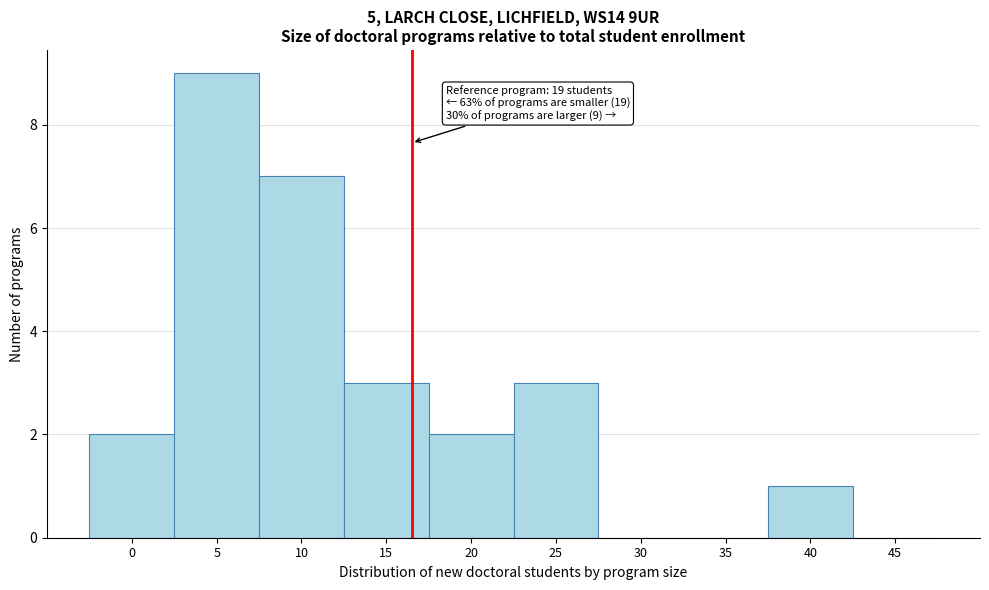

Reading right to left, transcribe all the data shown in this chart.

45=0	40=1	35=0	30=0	25=3	20=2	15=3	10=7	5=9	0=2